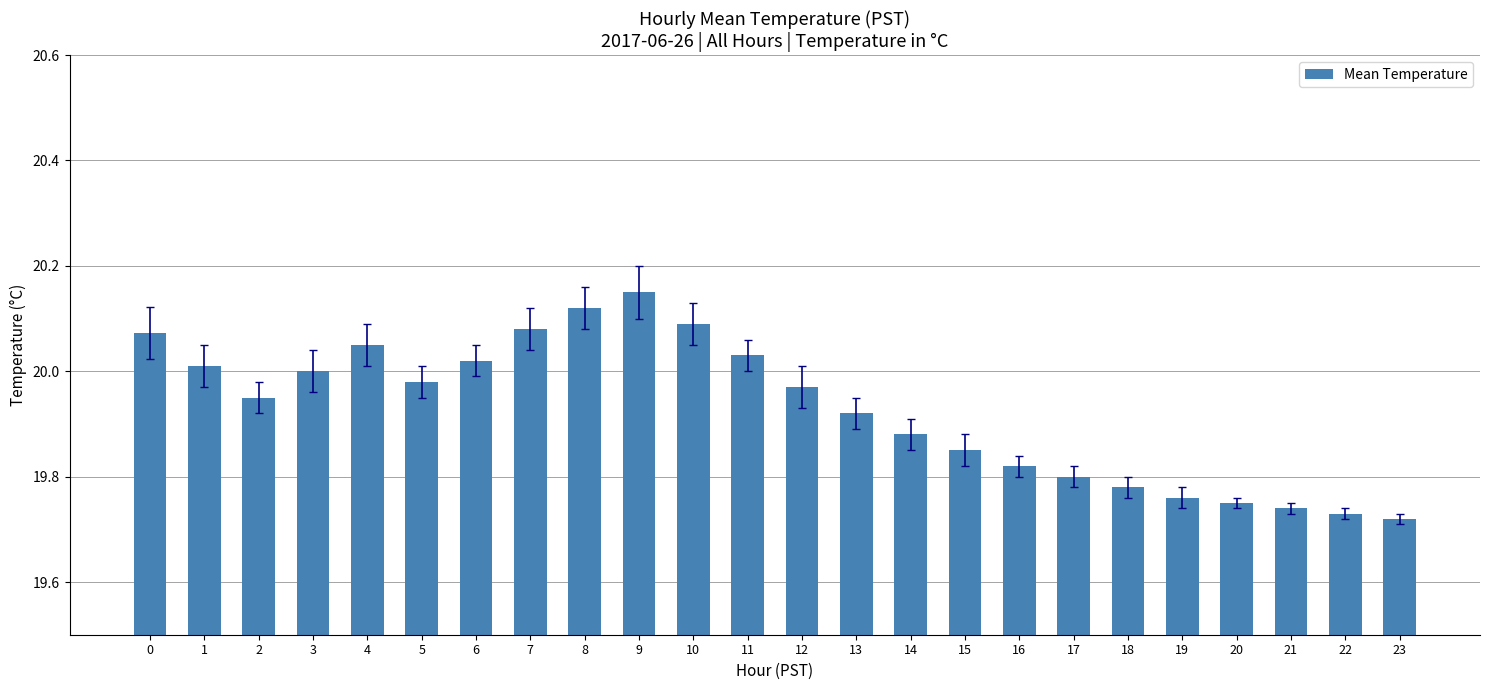

The value at 20 is 19.8. True or false?

True